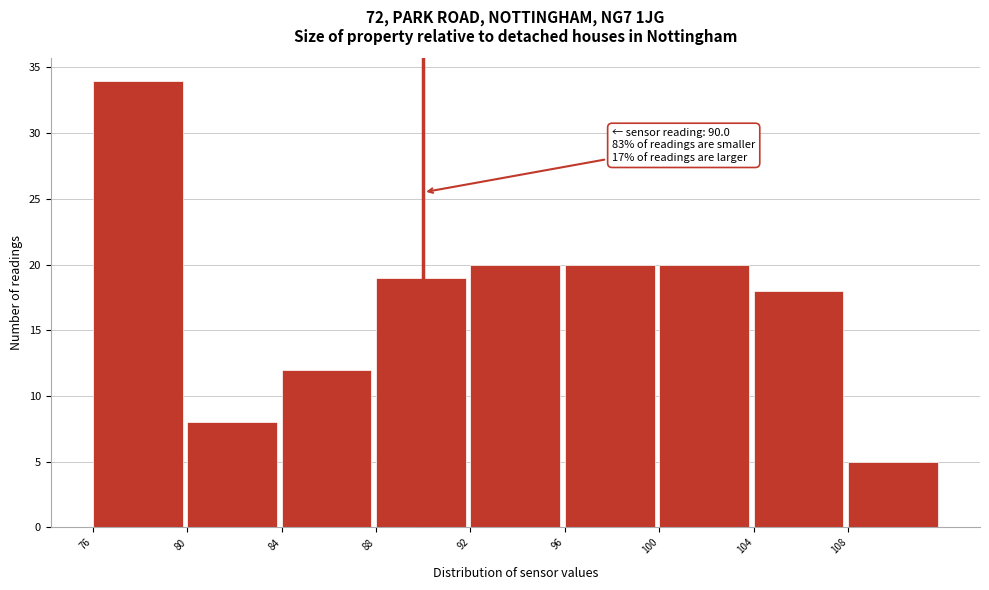

Over which range of the x-axis is the bar tallest?

76 to 80